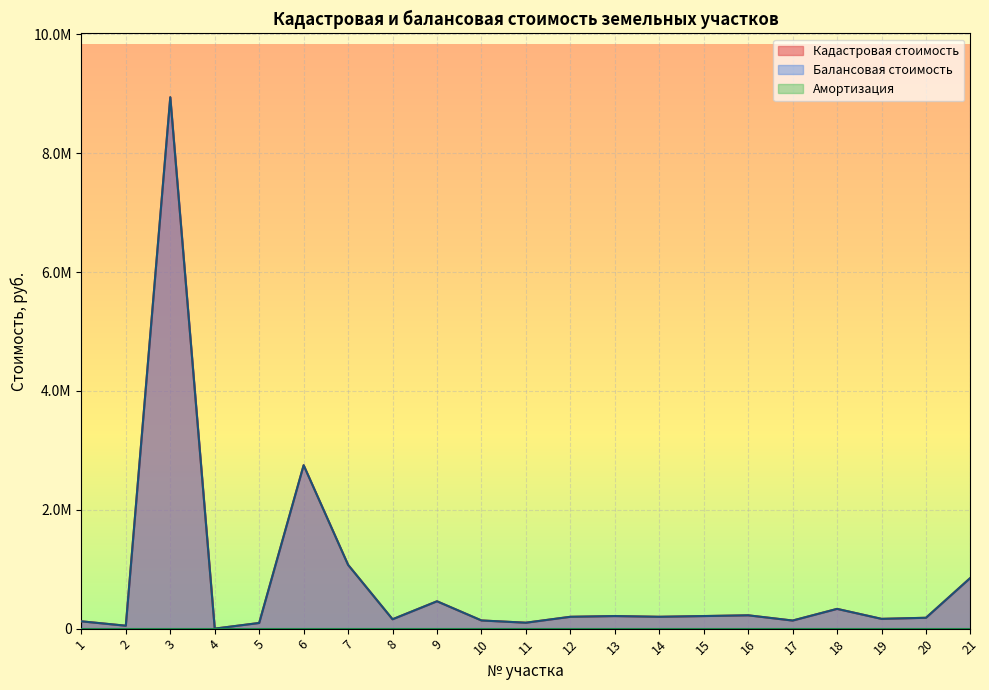

Read the Балансовая стоимость value at 6.

2750025.0